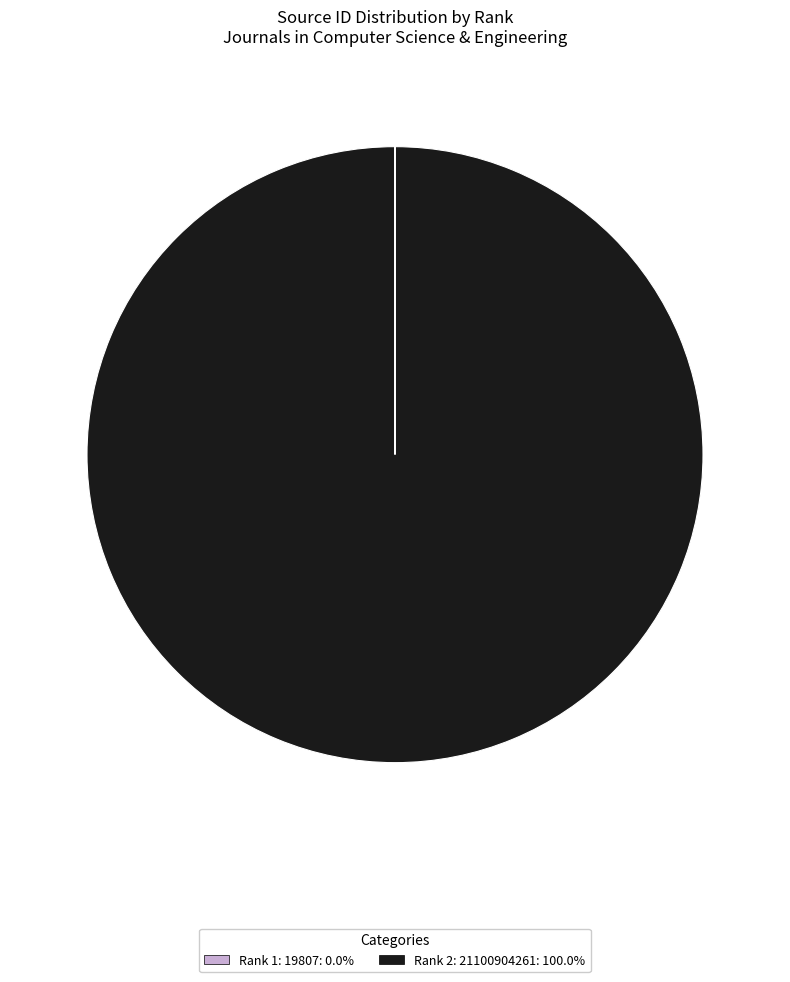

Is there a majority slice in this chart?

Yes